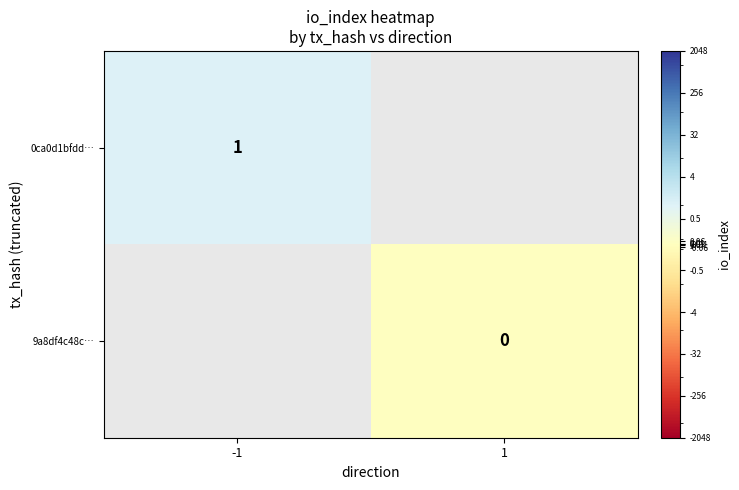

Is the value of 0ca0d1bfdd… at -1 greater than the value of 9a8df4c48c… at 1?

Yes